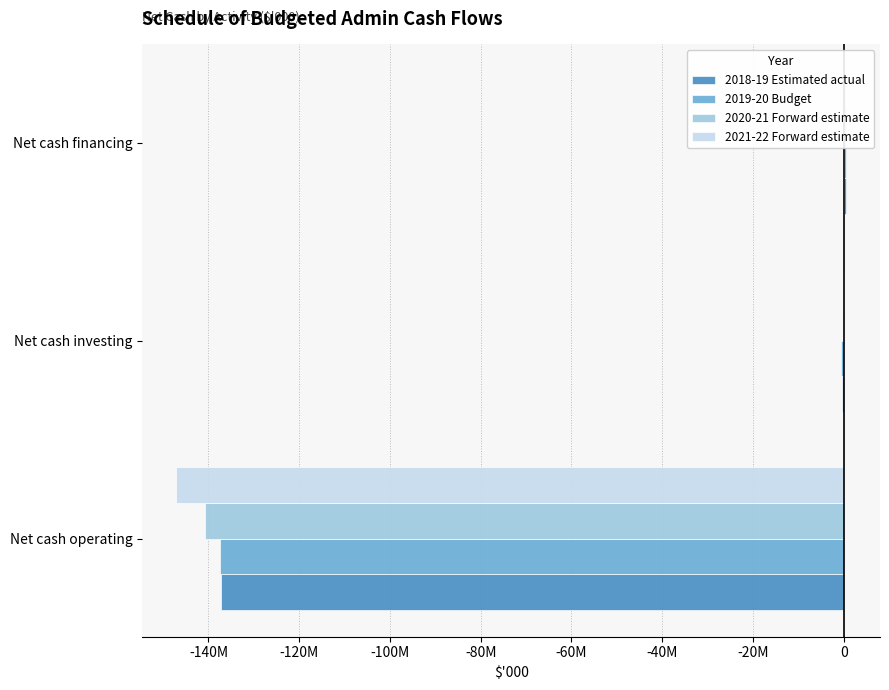

How many bars are there in each group?

4